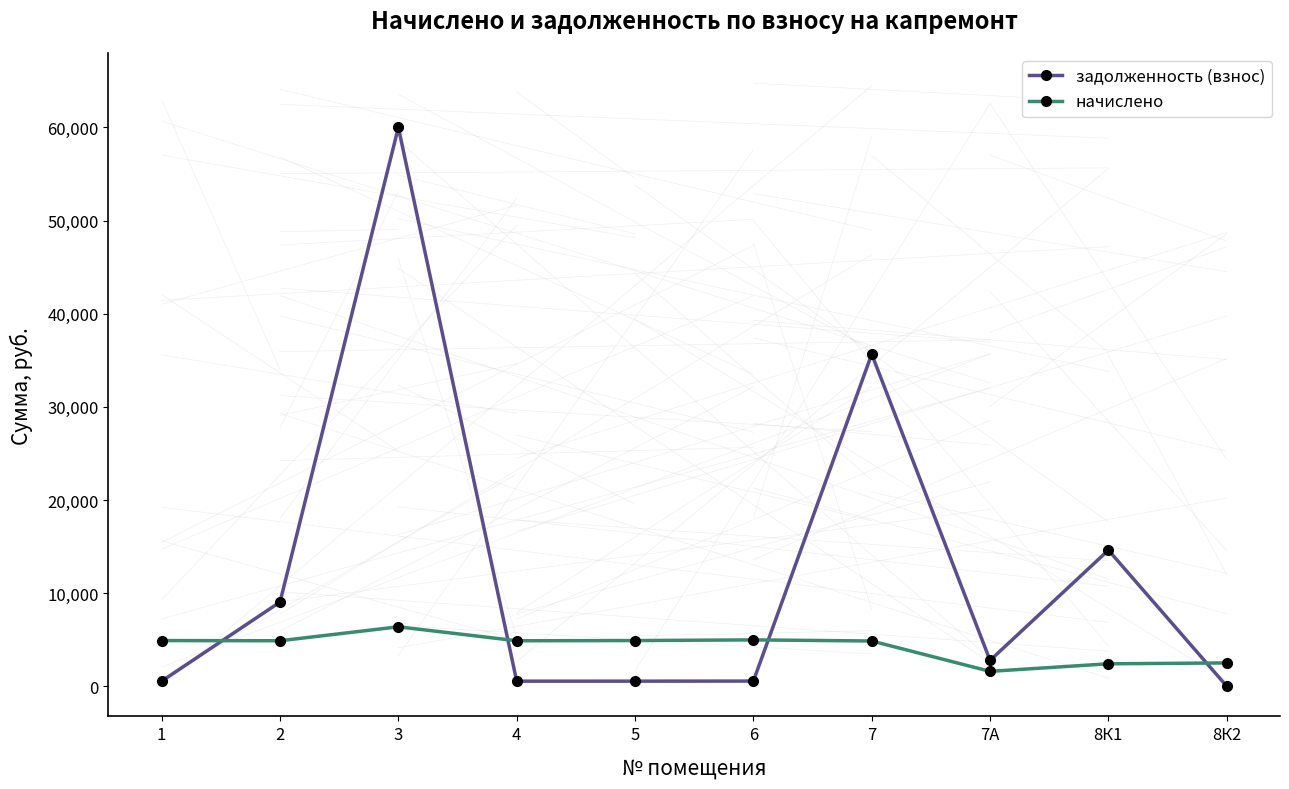

What is the sum of the начислено values at 1 and 4?

9788.0